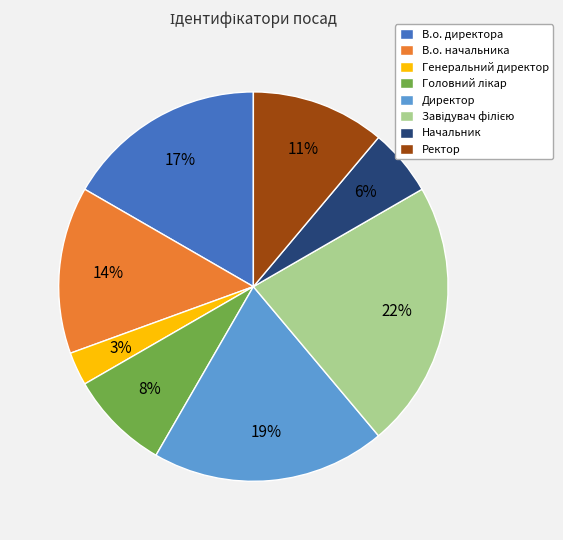

Between Начальник and Ректор, which is larger?

Ректор